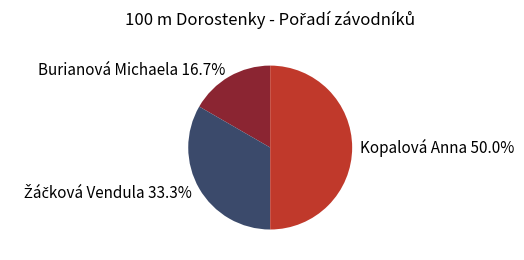

How many segments does this pie chart have?

3